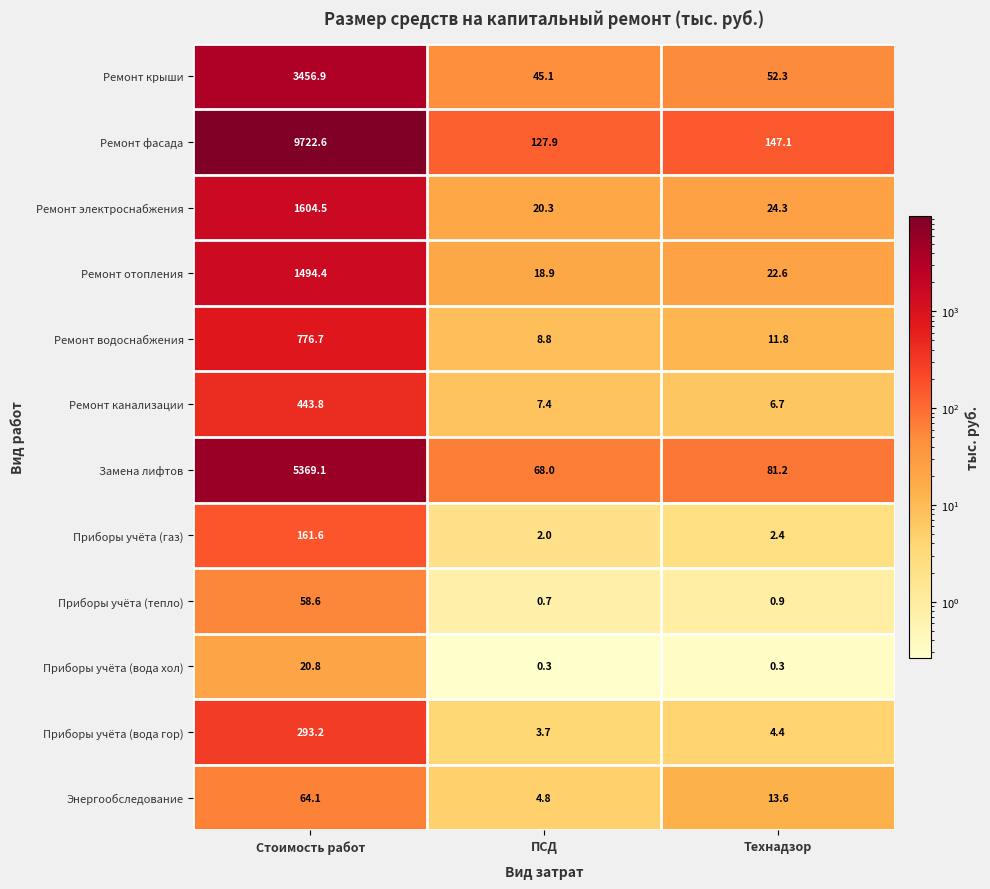

Which series has the widest spread of values?

Ремонт фасада